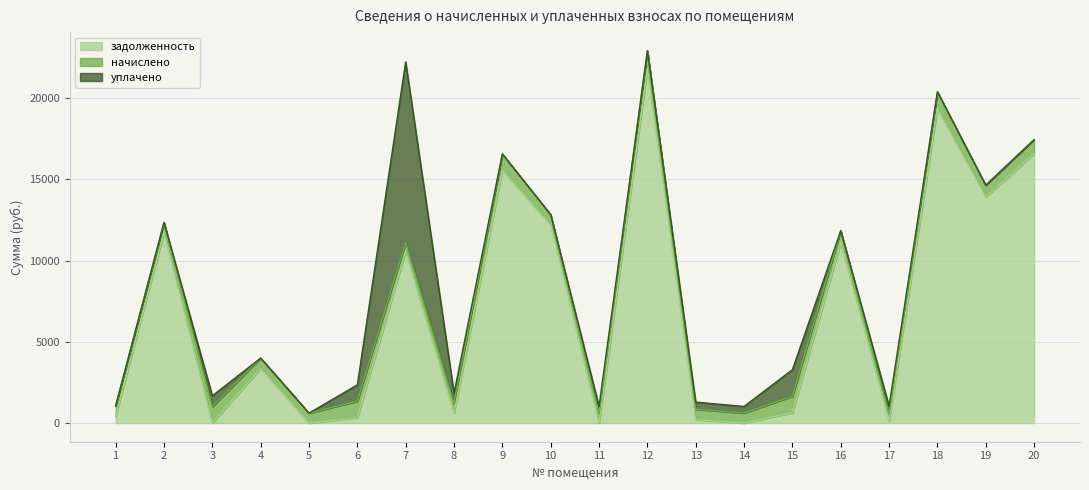

Which category has the highest value across all series?

12